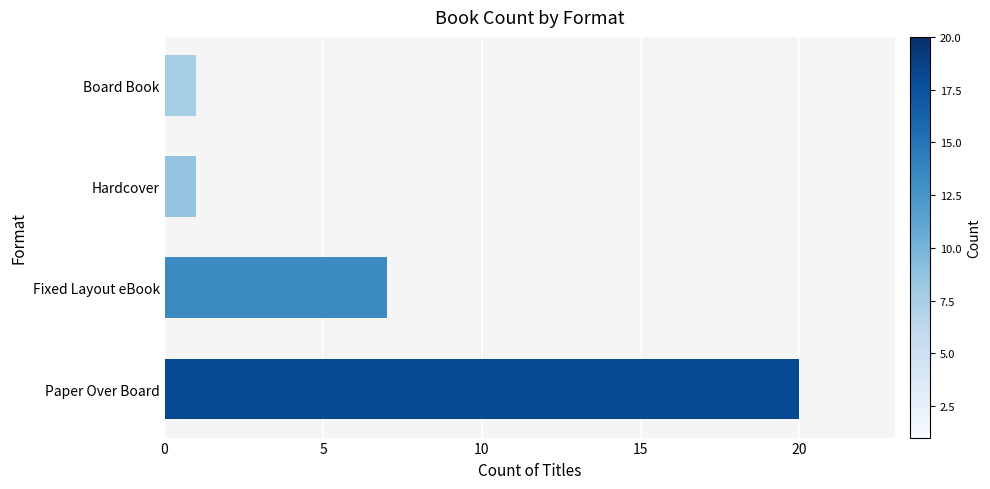

What value does the data have at Paper Over Board, to the nearest 5?

20